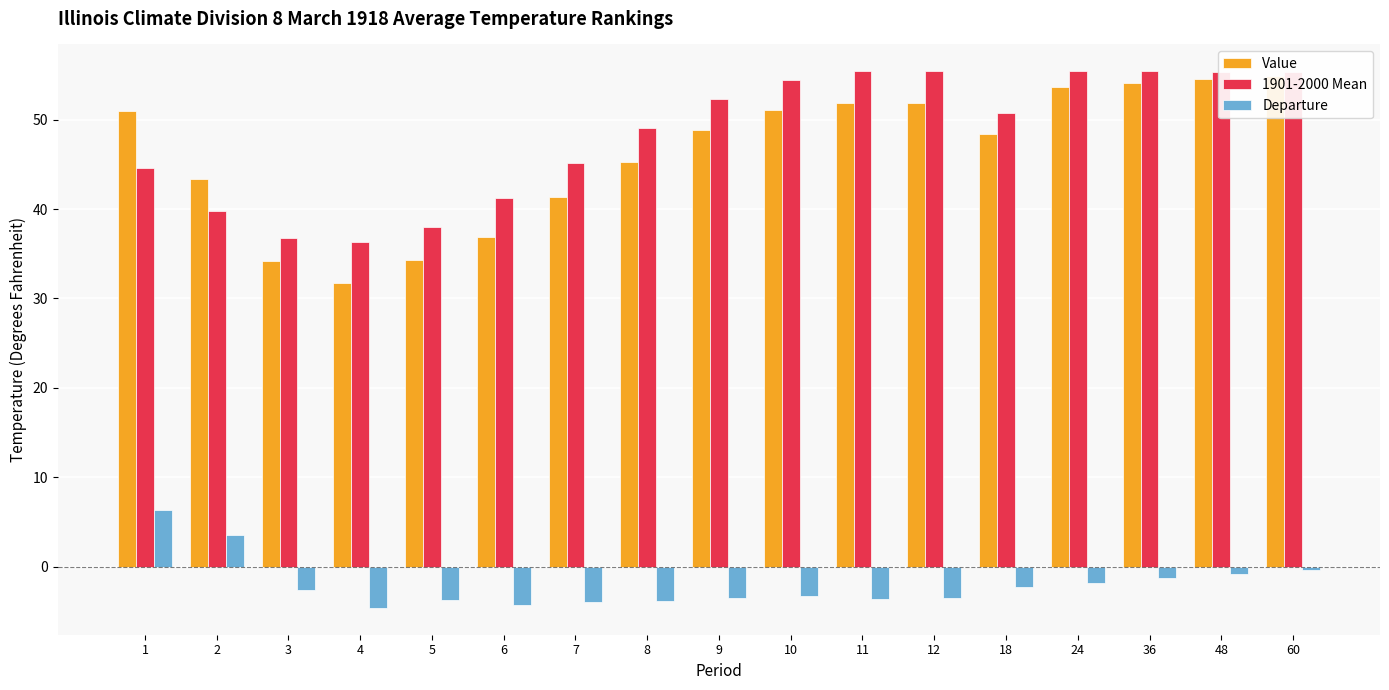

Which series has the widest spread of values?

Value